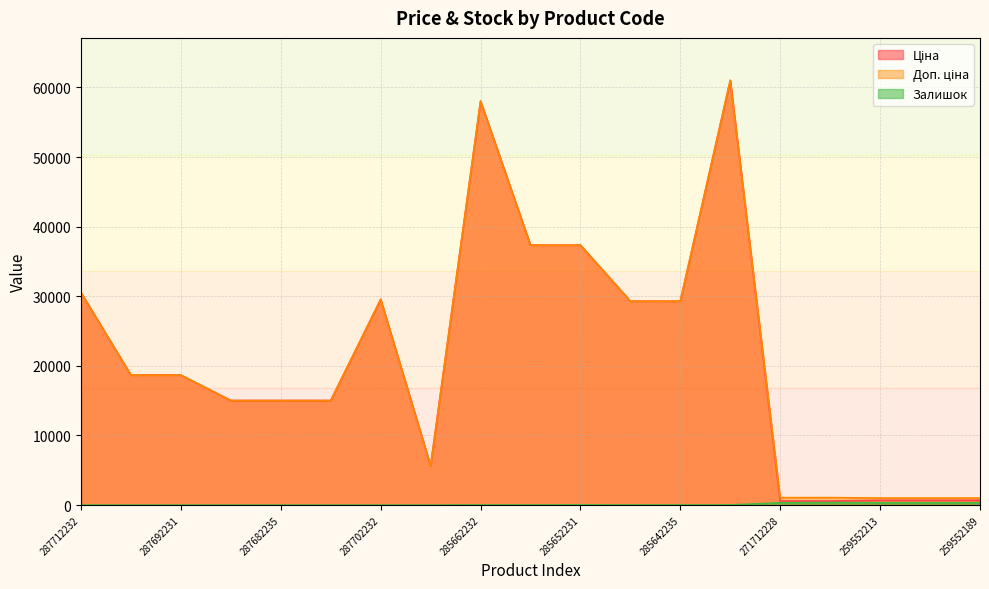

What is the sum of all Залишок values?

1763.0